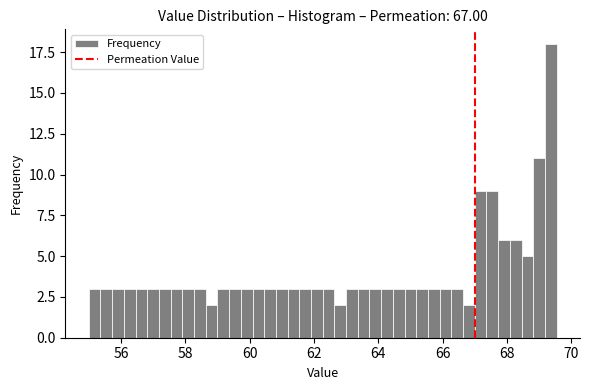

Around what value on the x-axis is the tallest bar? Give the approximate position of its centre, as read against the axis.

69.4